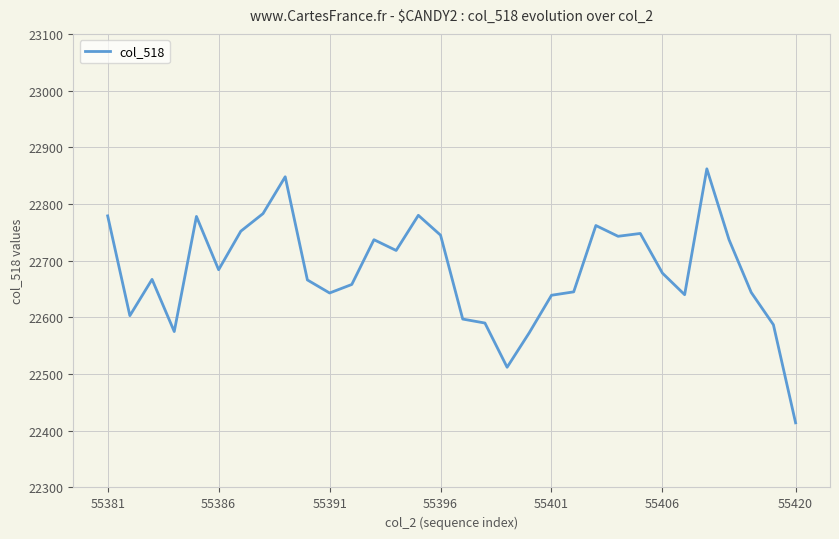

What is the greatest value displayed?

22862